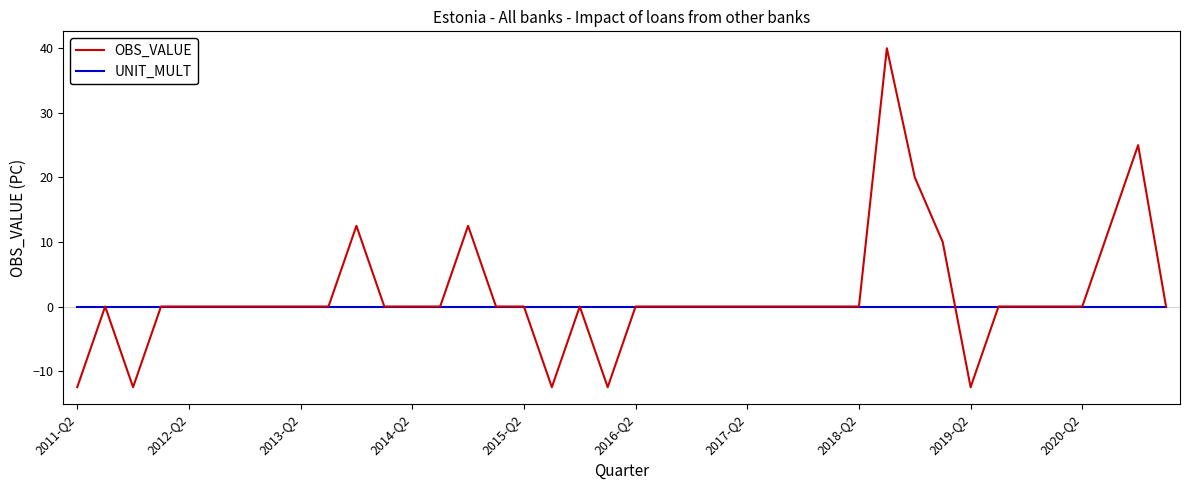

Rank the series by their maximum value, from highest to lowest.

OBS_VALUE, UNIT_MULT